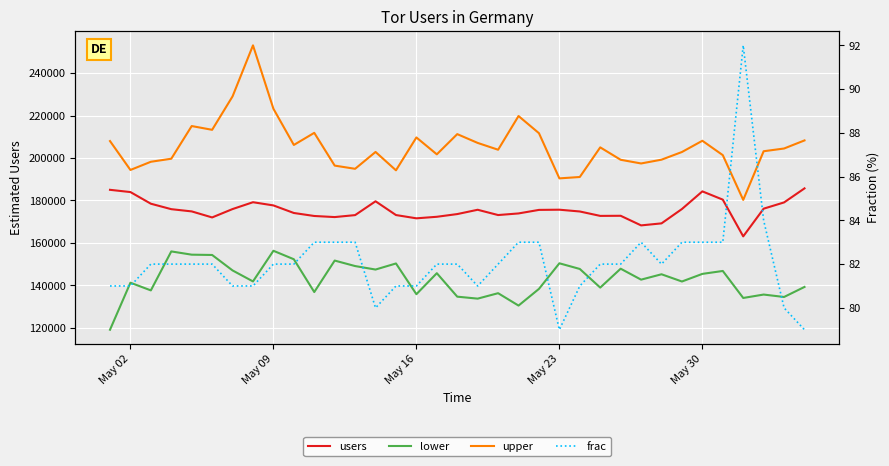

Which series has the largest total across all categories?

upper